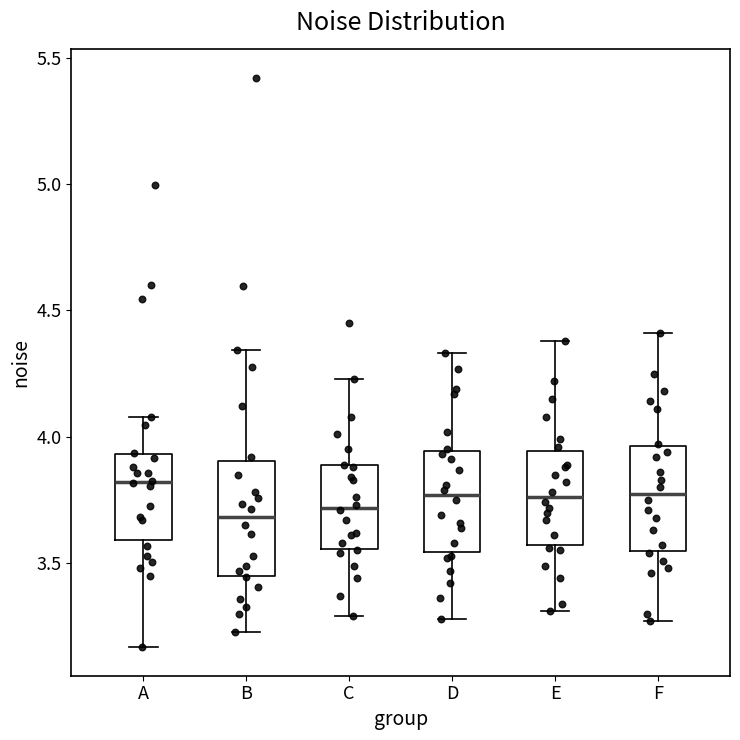

Reading left to right, read every box against the y-axis: the position of its median line, the range the box covers, and the ends of its whiskers. The values are not printed on the chart, so give them approximately, as read against the axis.

A: median 3.80, box 3.60 to 3.95, whiskers 3.15 to 4.10
B: median 3.70, box 3.45 to 3.90, whiskers 3.25 to 4.35
C: median 3.70, box 3.55 to 3.90, whiskers 3.30 to 4.25
D: median 3.75, box 3.55 to 3.95, whiskers 3.30 to 4.35
E: median 3.75, box 3.55 to 3.95, whiskers 3.30 to 4.40
F: median 3.80, box 3.55 to 3.95, whiskers 3.25 to 4.40